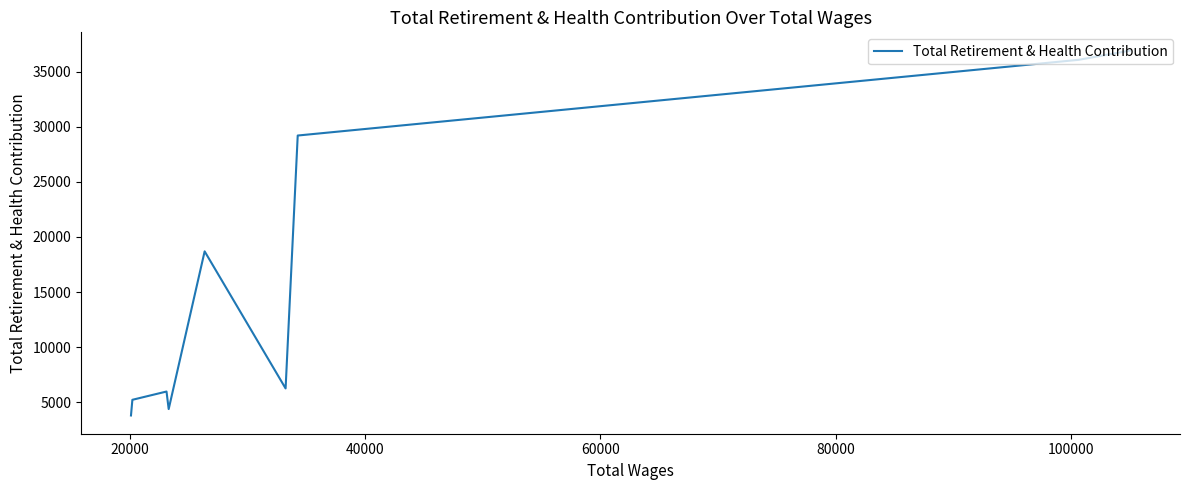

What is the minimum value shown in the chart?

3798